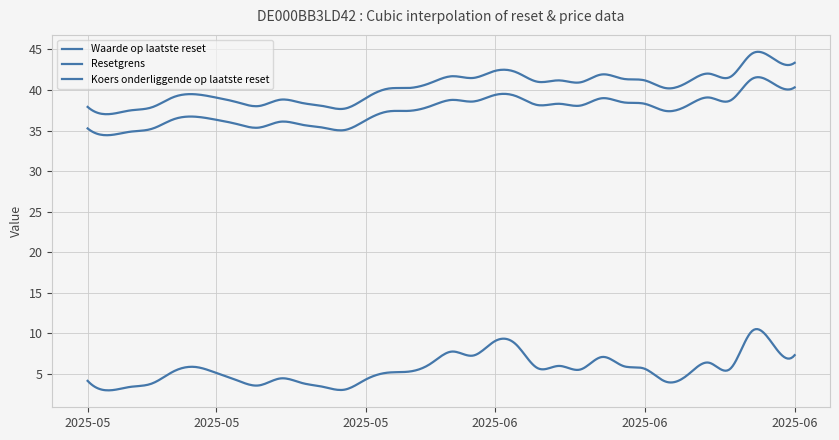

Which series has the largest total across all categories?

Koers onderliggende op laatste reset